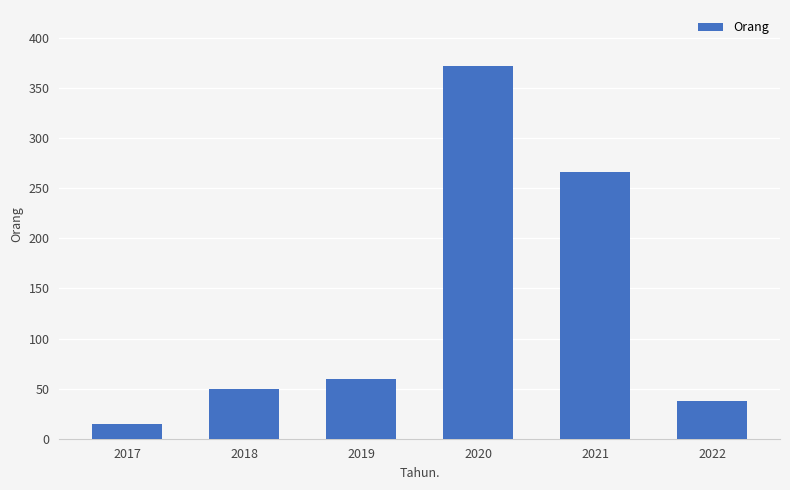

Reading right to left, list all the values displayed in this chart.

38	266	372	60	50	15